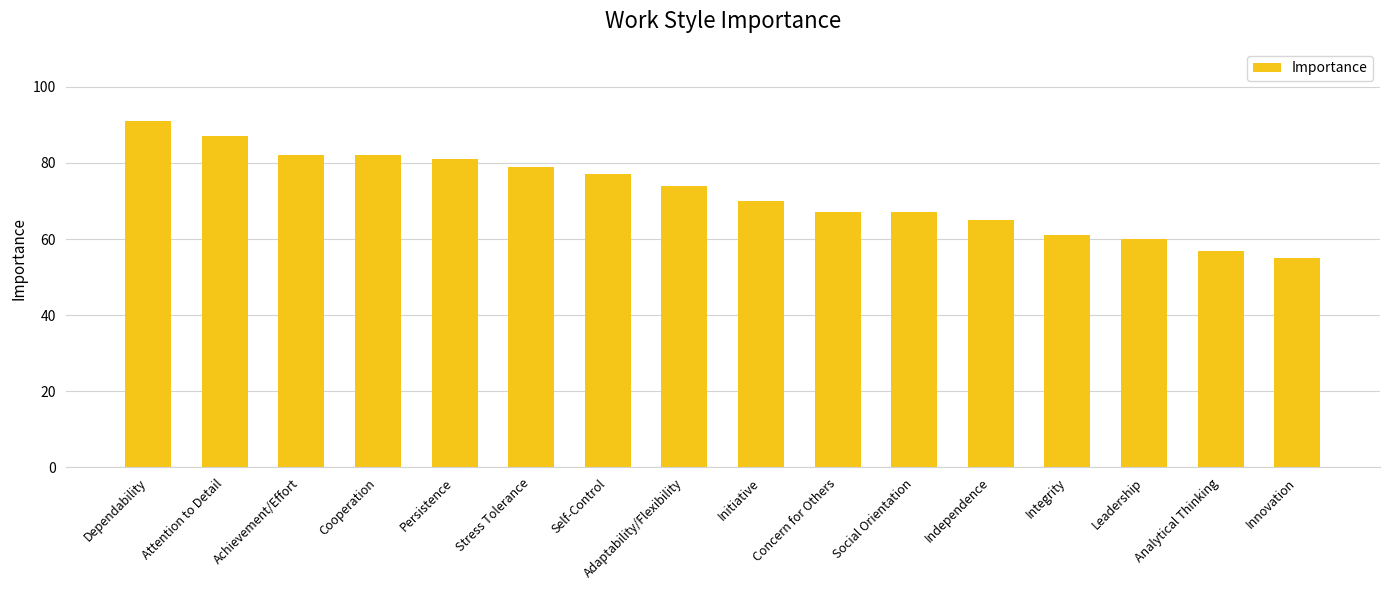

What is the ratio of the value at Achievement/Effort to the value at Concern for Others?

1.2